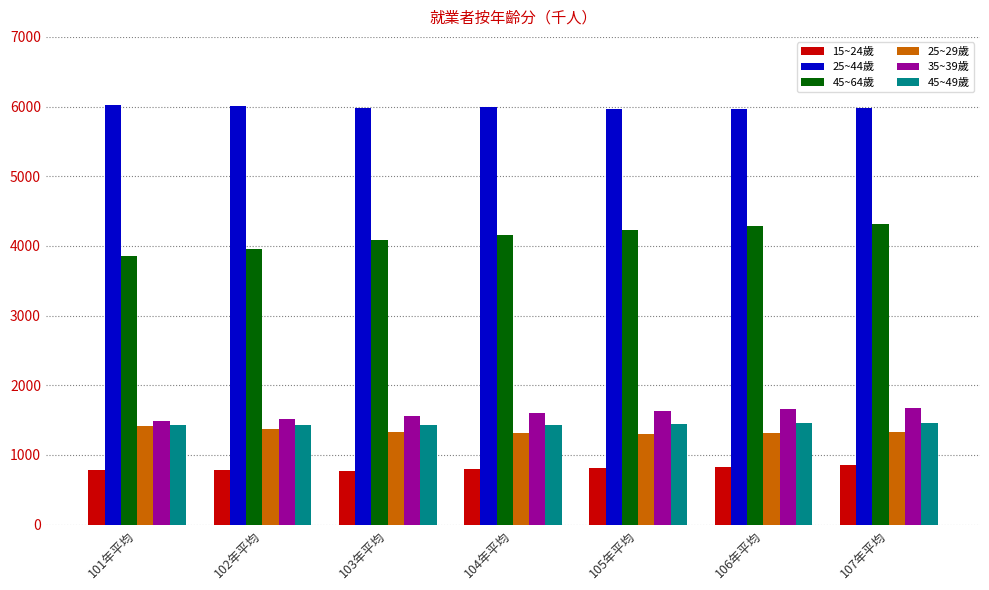

What is the sum of all 25~29歲 values?

9376